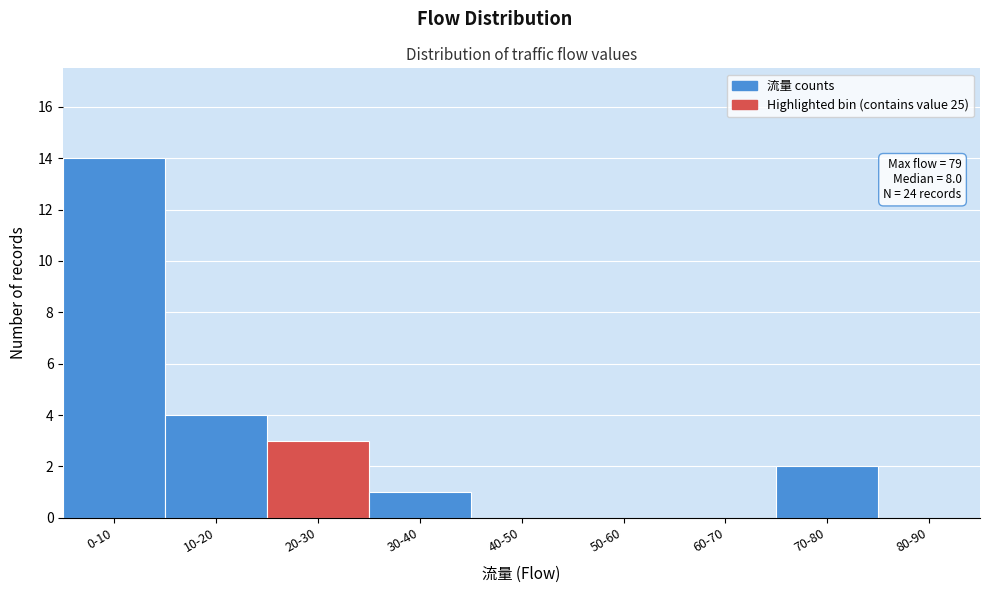

Reading left to right, extract all data points from this chart.

0-10=14	10-20=4	20-30=3	30-40=1	40-50=0	50-60=0	60-70=0	70-80=2	80-90=0